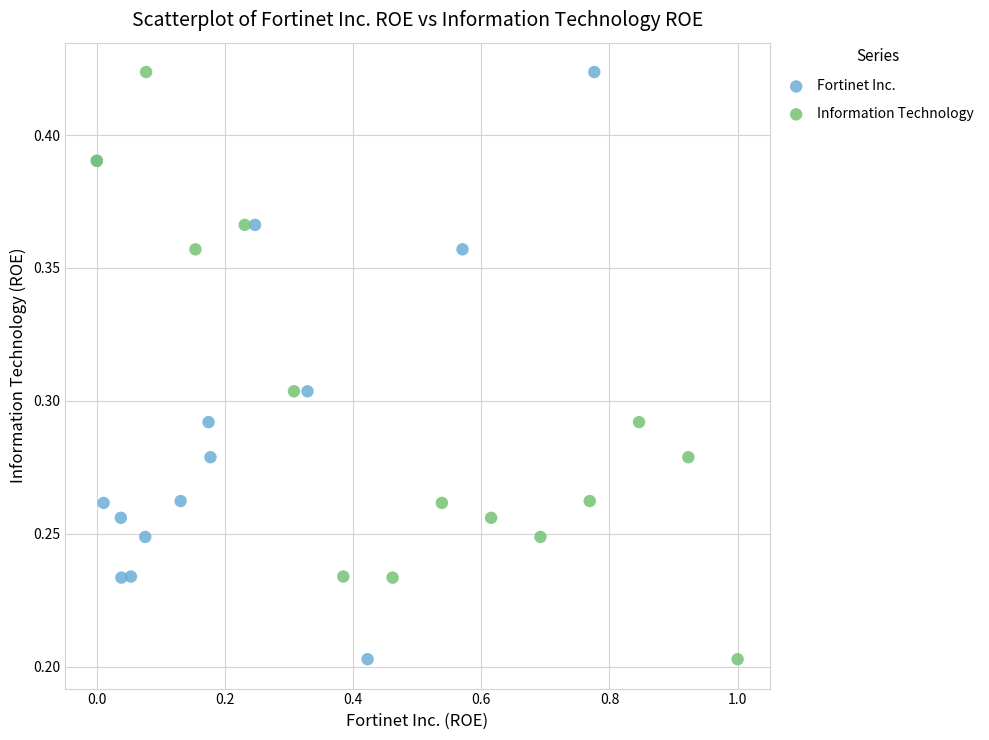

What are all the series names shown in the legend?

Fortinet Inc., Information Technology